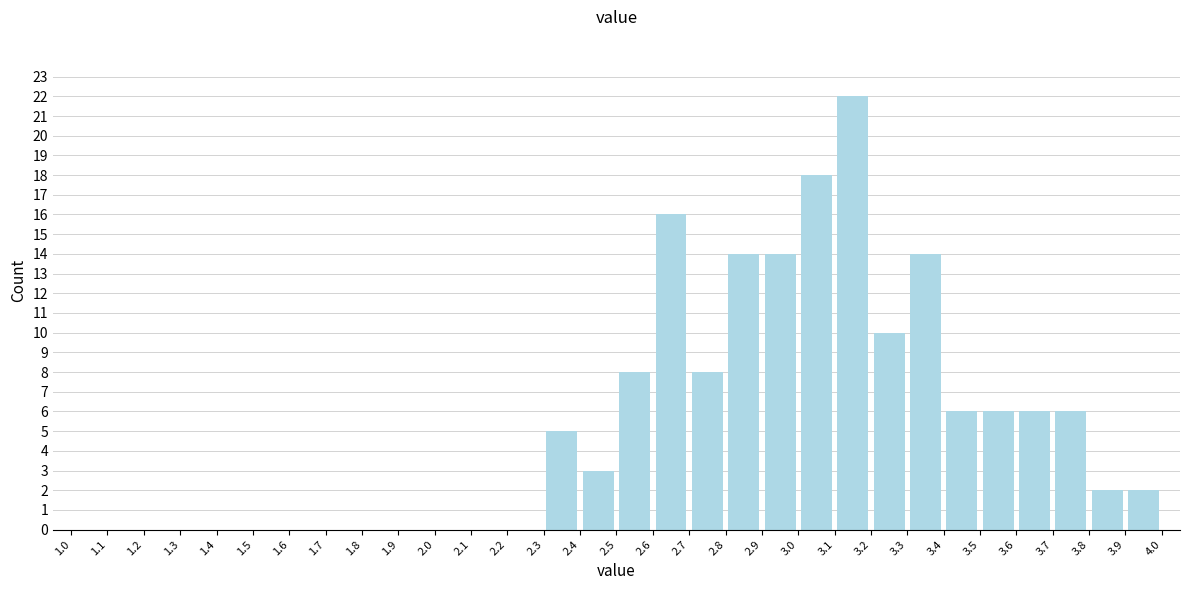

Reading left to right, list every bar in this chart as the range it spans on the x-axis followed by its height. The values are not printed on the chart, so give them approximately, as read against the axis.

1.0 to 1.1: 0
1.1 to 1.2: 0
1.2 to 1.3: 0
1.3 to 1.4: 0
1.4 to 1.5: 0
1.5 to 1.6: 0
1.6 to 1.7: 0
1.7 to 1.8: 0
1.8 to 1.9: 0
1.9 to 2.0: 0
2.0 to 2.1: 0
2.1 to 2.2: 0
2.2 to 2.3: 0
2.3 to 2.4: 5
2.4 to 2.5: 3
2.5 to 2.6: 8
2.6 to 2.7: 16
2.7 to 2.8: 8
2.8 to 2.9: 14
2.9 to 3.0: 14
3.0 to 3.1: 18
3.1 to 3.2: 22
3.2 to 3.3: 10
3.3 to 3.4: 14
3.4 to 3.5: 6
3.5 to 3.6: 6
3.6 to 3.7: 6
3.7 to 3.8: 6
3.8 to 3.9: 2
3.9 to 4.0: 2